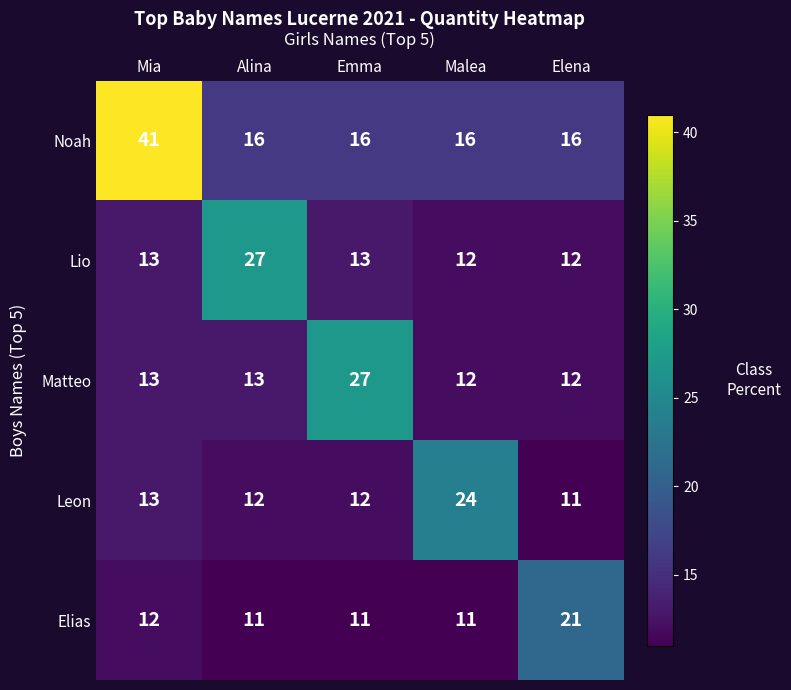

At how many categories does at least one series exceed 25?

3